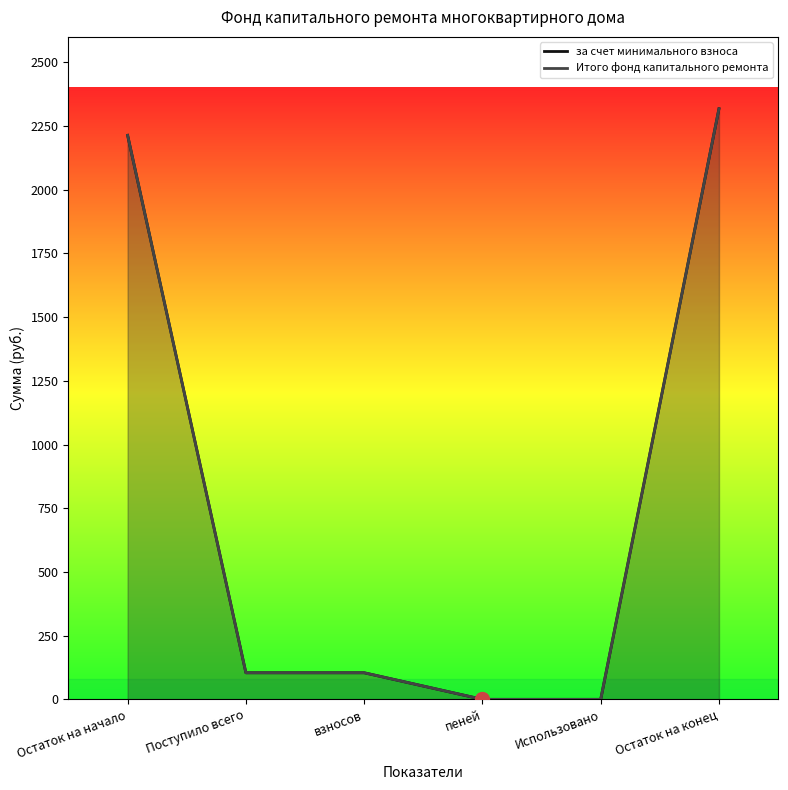

Reading left to right, what are all the values shown in this chart?

за счет минимального взноса: Остаток на начало=2213.7	Поступило всего=104.3	взносов=104.3	пеней=0.0	Использовано=0.0	Остаток на конец=2318.0
Итого фонд капитального ремонта: Остаток на начало=2213.7	Поступило всего=104.3	взносов=104.3	пеней=0.0	Использовано=0.0	Остаток на конец=2318.0